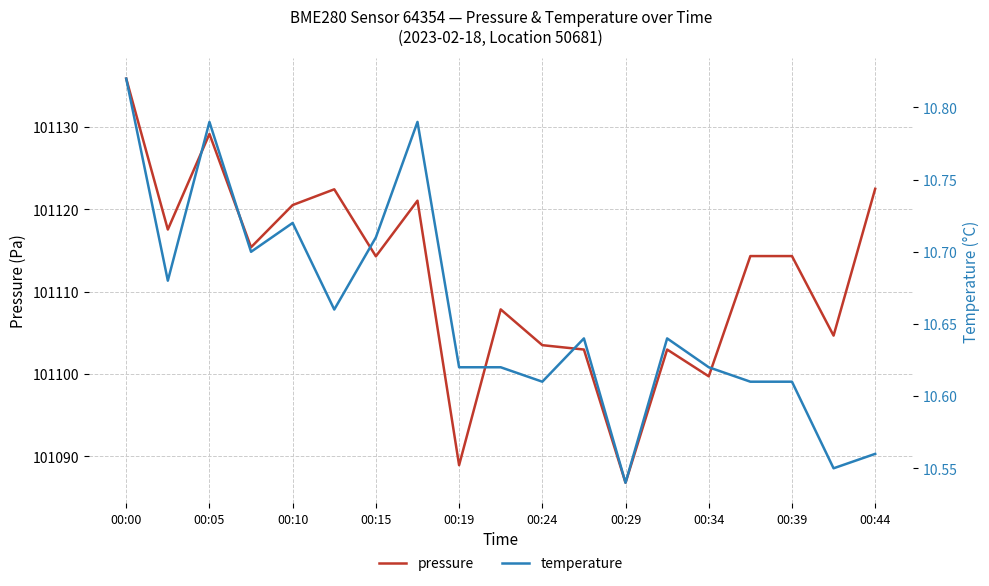

What is the value of the temperature point at the 6th from the left?

10.7